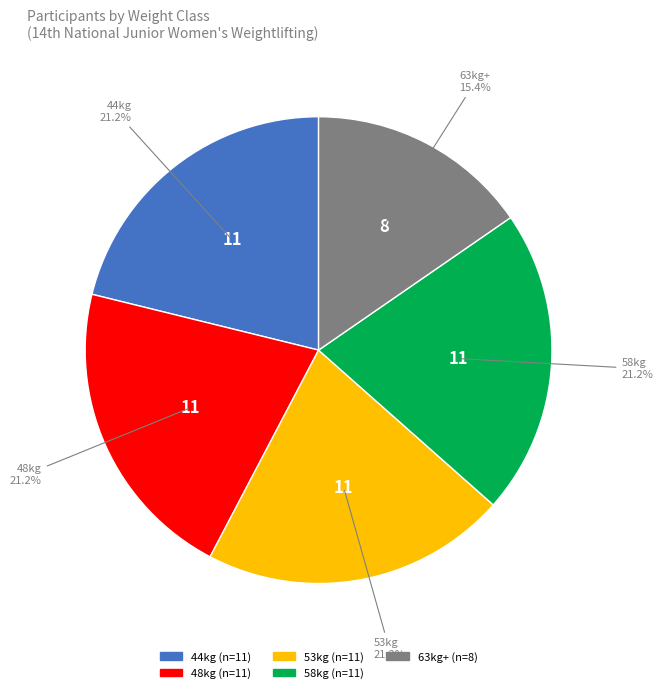

Is there any slice that represents more than half of the pie?

No